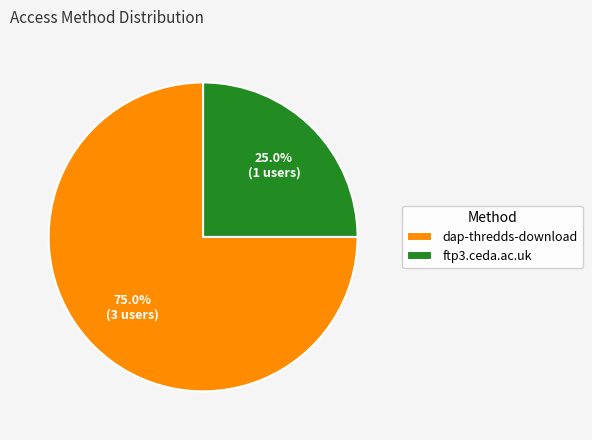

Count the number of slices in the pie.

2